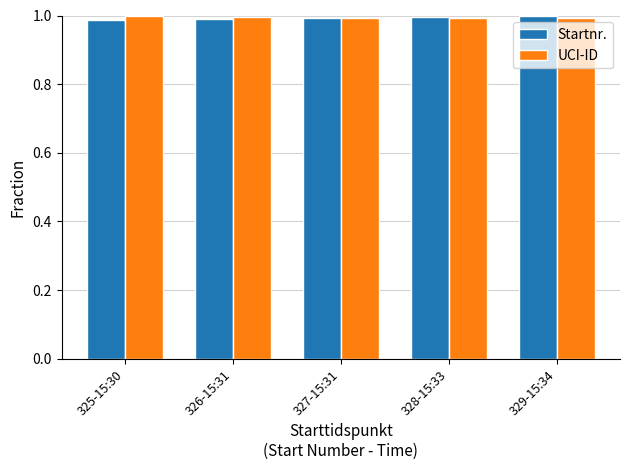

True or false: UCI-ID has a value of 0.2 at 329-15:34.

False